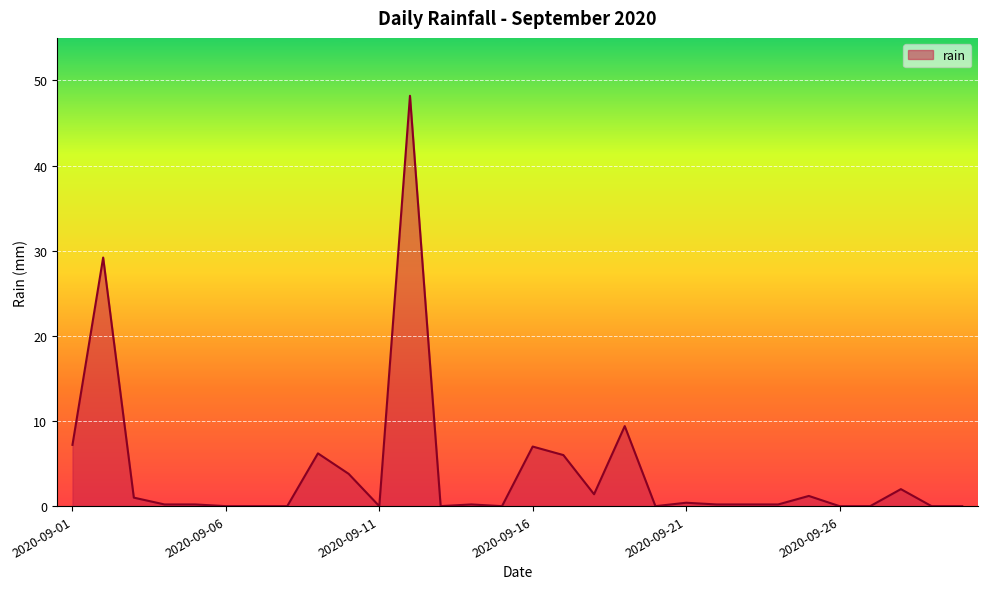

What is the greatest value displayed?

48.2